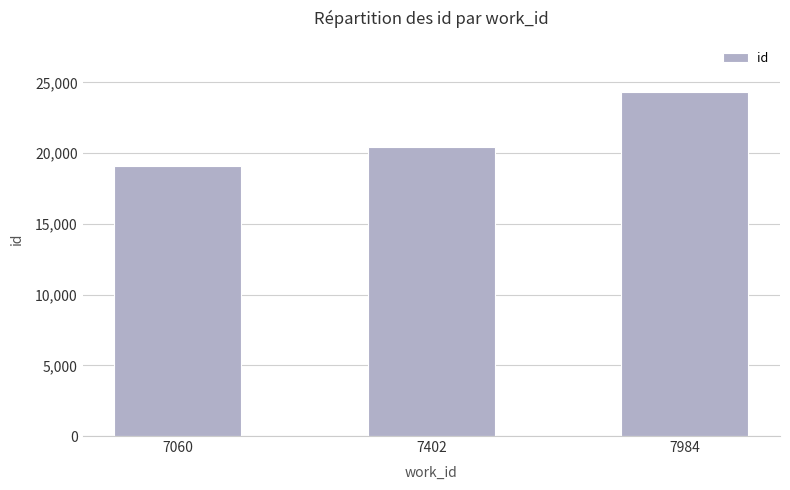

List the labels in order of value, largest first.

7984, 7402, 7060